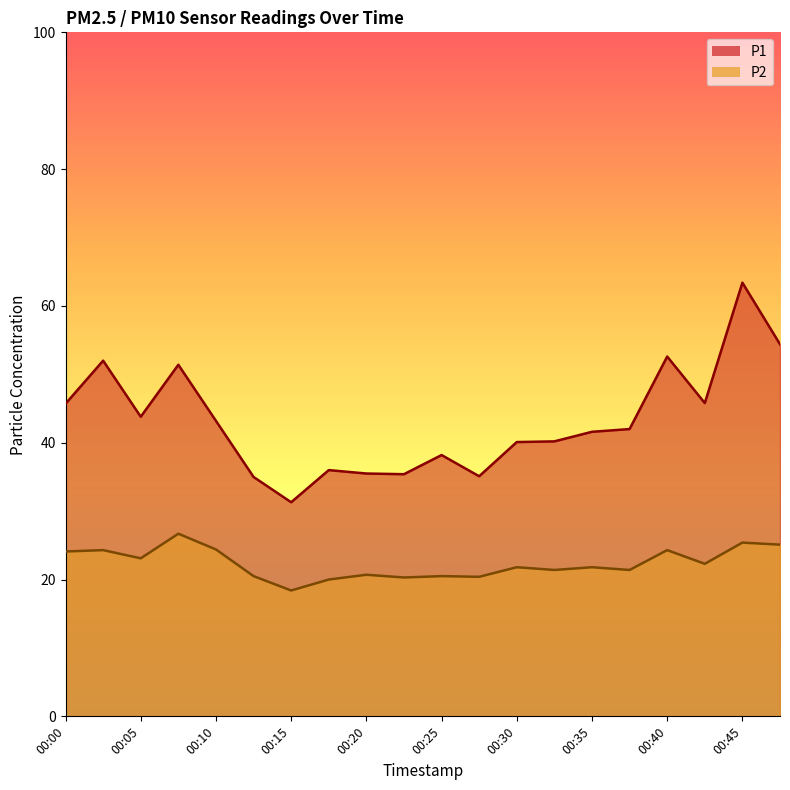

Where is the first local maximum for P2?

00:03